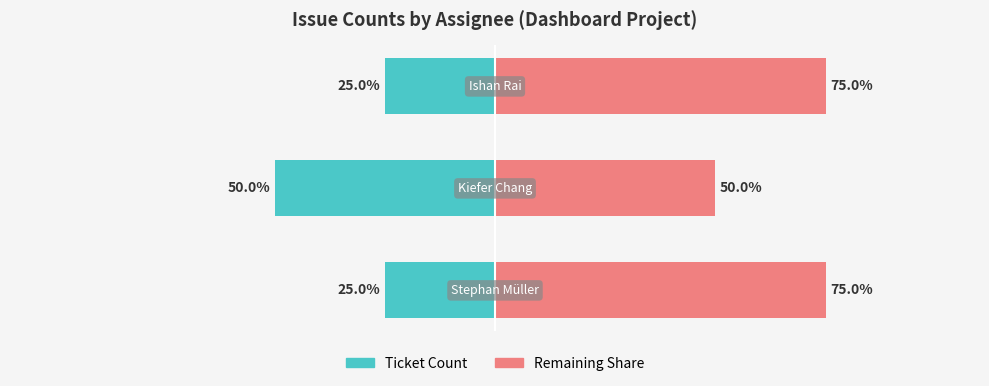

At which category does the chart reach its minimum across all series?

1